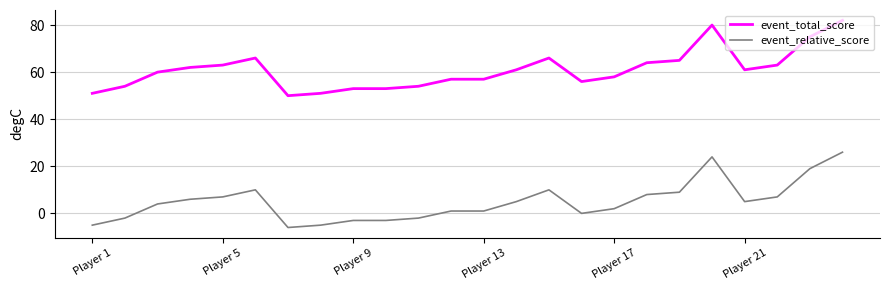

What is the maximum value for event_relative_score?

26